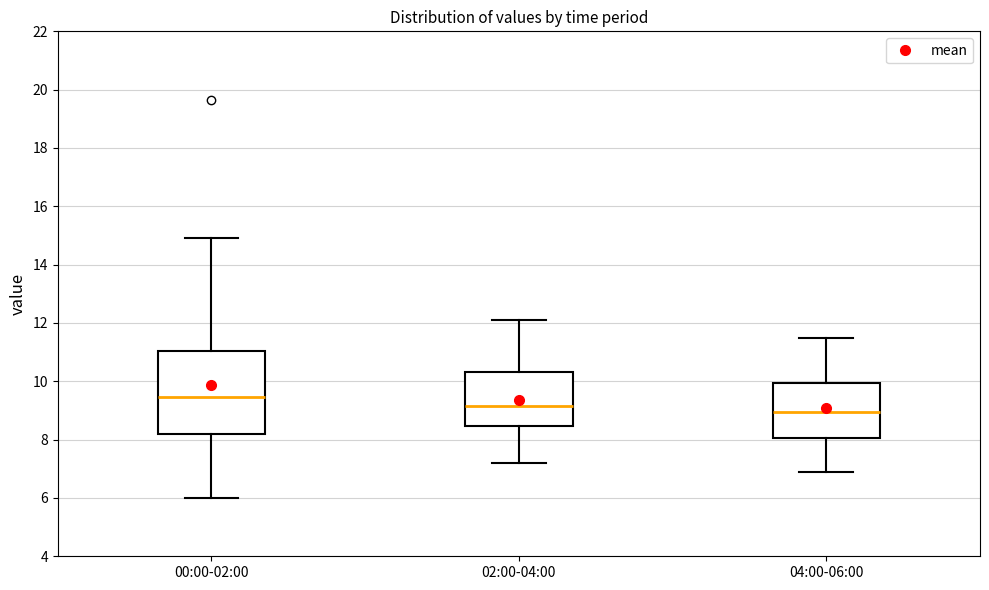

Where does the median line of the box for 04:00-06:00 sit on the y-axis? The values are not printed on the chart, so give them approximately, as read against the axis.

9.0